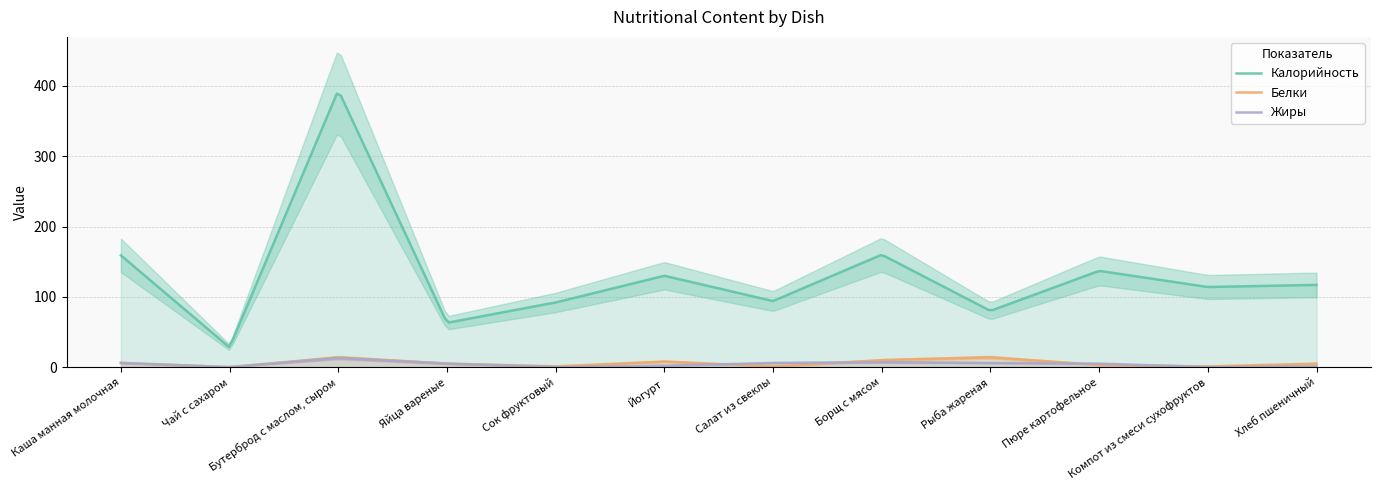

At which category does Белки reach its first local peak?

Бутерброд с маслом, сыром